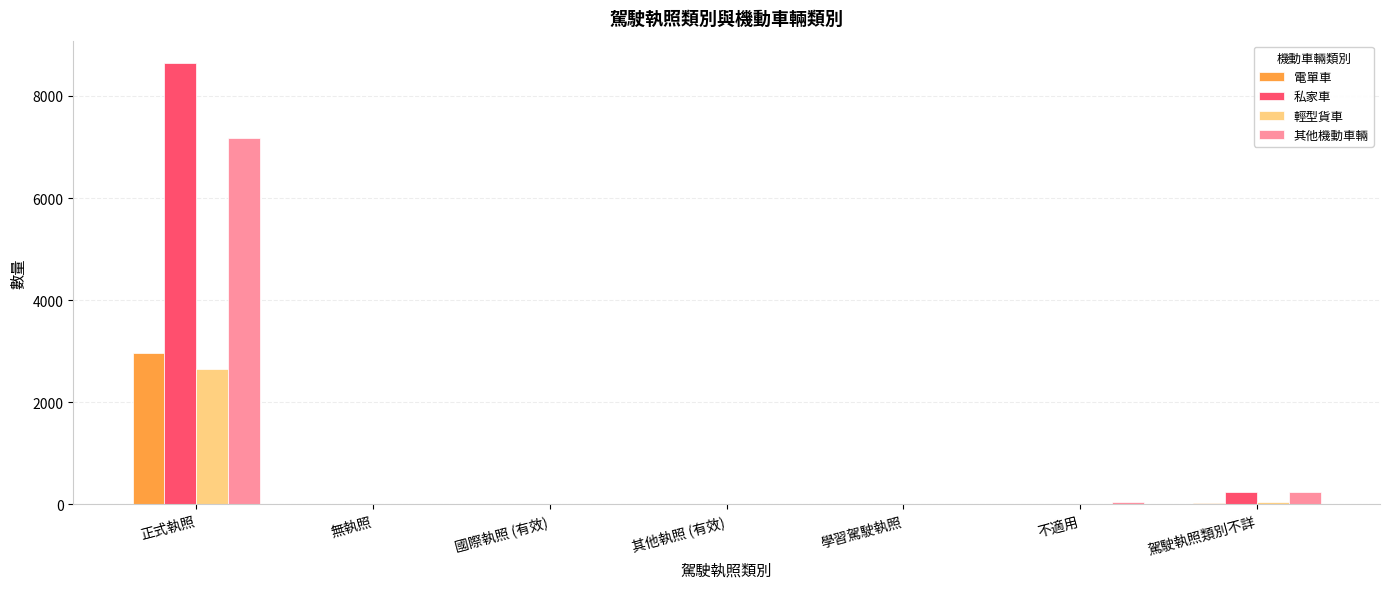

What is the sum of the 輕型貨車 values at 不適用 and 駕駛執照類別不詳?

51